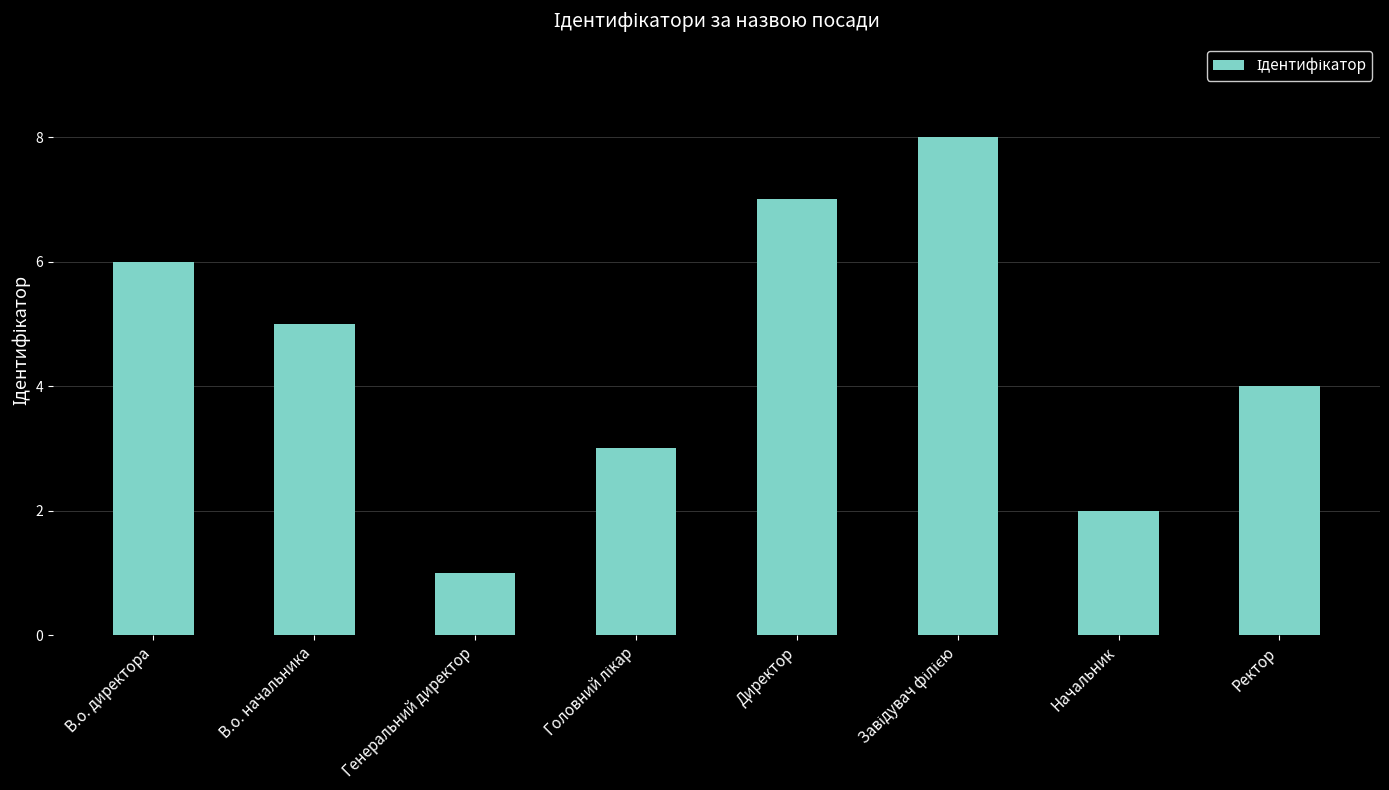

Where does the data first go above 5?

В.о. директора